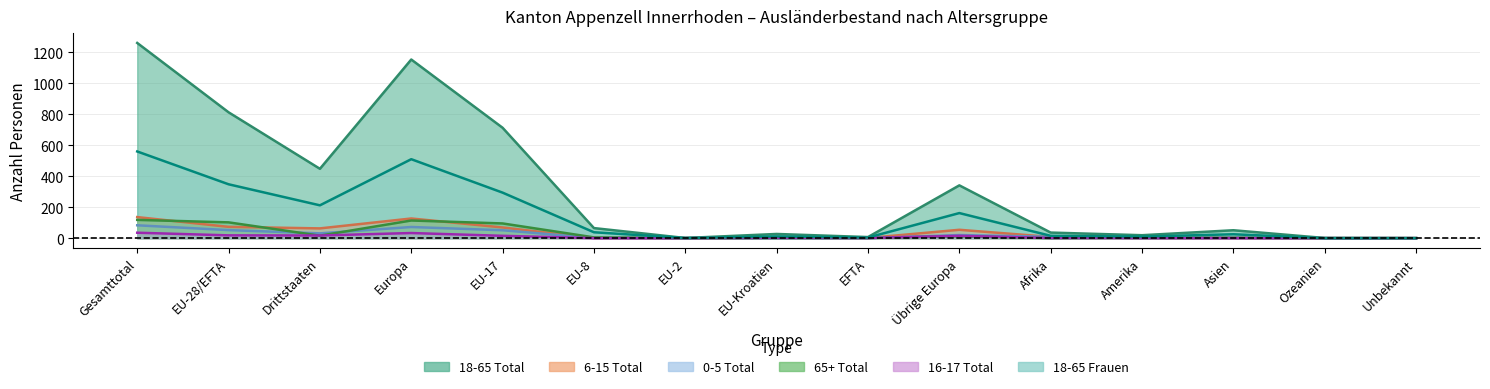

How many distinct data groups are displayed?

6